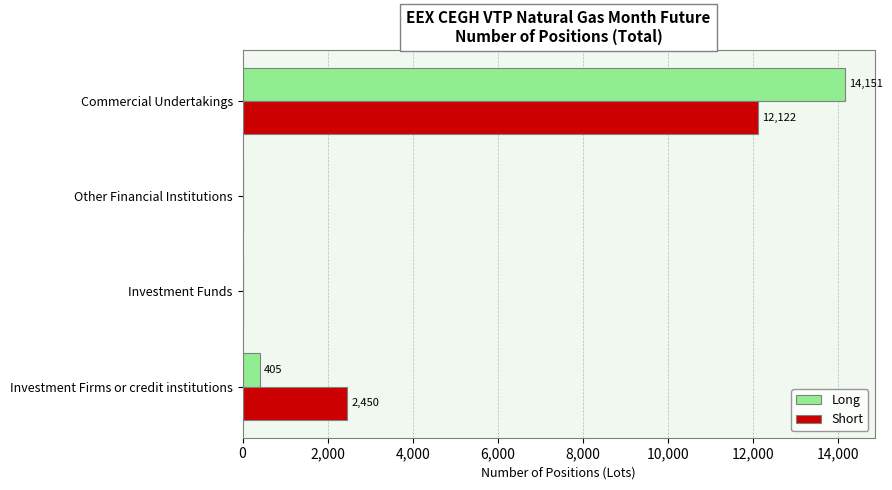

What is the maximum value for Short?

12122